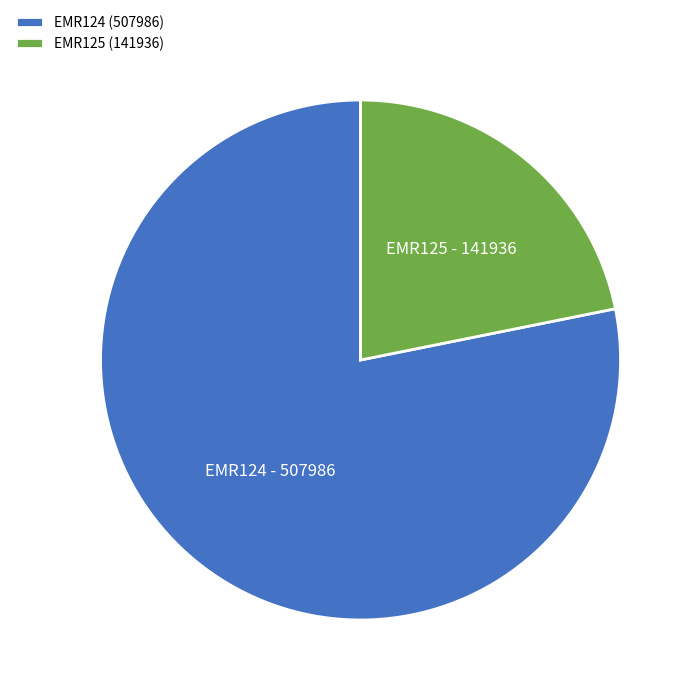

Count the number of slices in the pie.

2